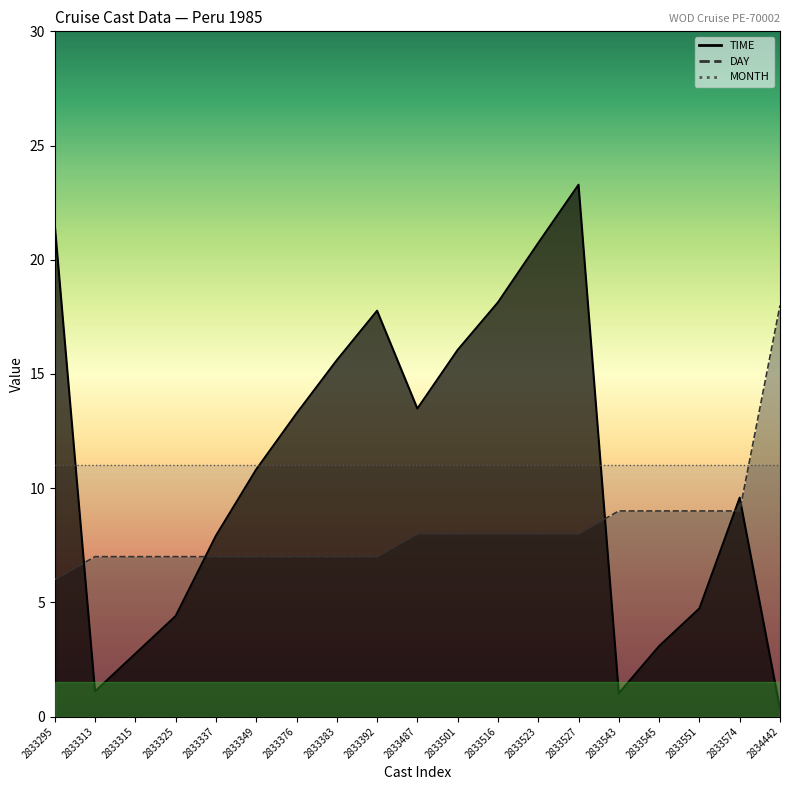

What is the value of the DAY point at the 11th from the left?

8.0